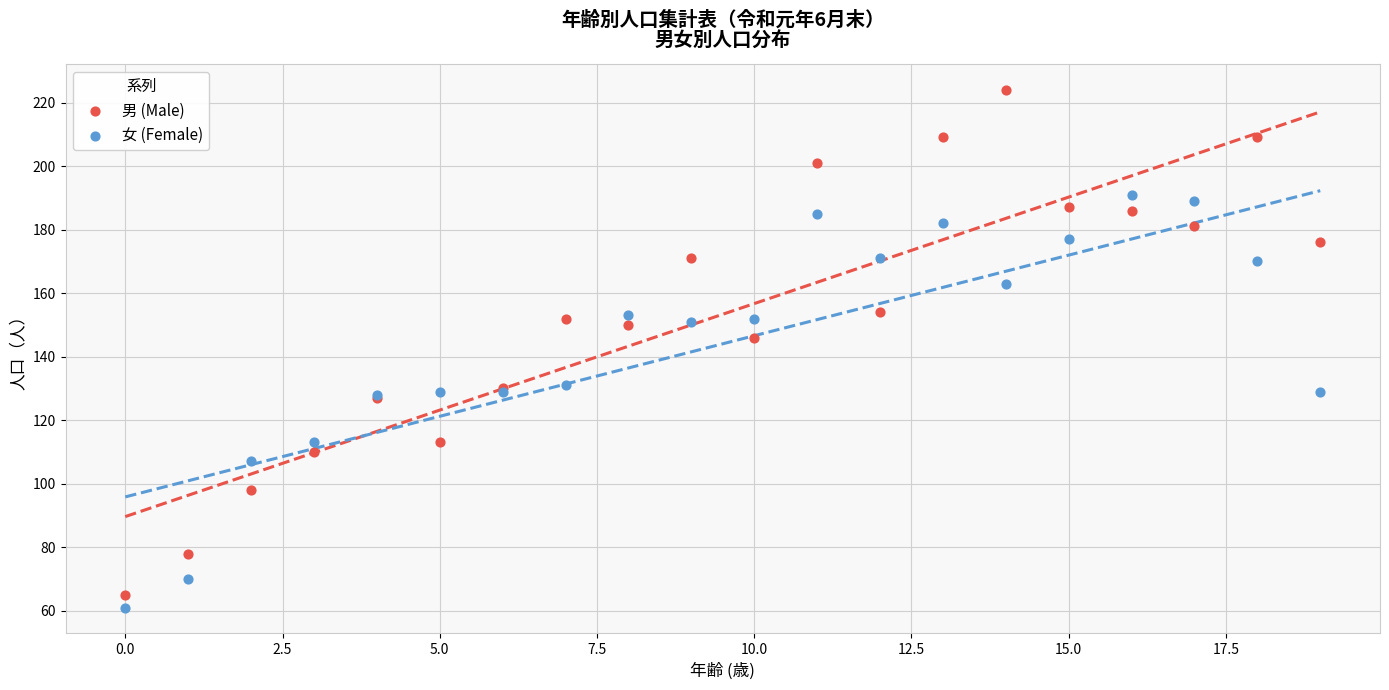

Which series reaches the maximum Y coordinate?

男 (Male)